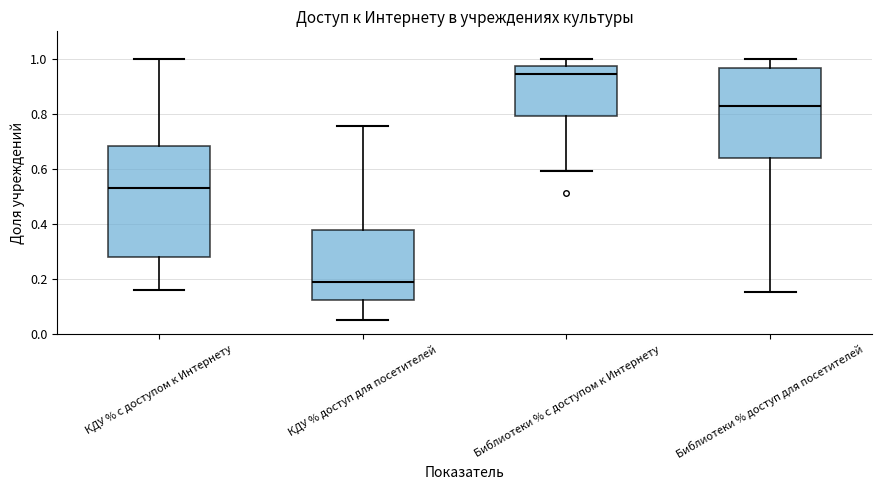

Reading left to right, read every box against the y-axis: the position of its median line, the range the box covers, and the ends of its whiskers. The values are not printed on the chart, so give them approximately, as read against the axis.

КДУ % с доступом к Интернету: median 0.54, box 0.28 to 0.68, whiskers 0.16 to 1.00
КДУ % доступ для посетителей: median 0.18, box 0.12 to 0.38, whiskers 0.06 to 0.76
Библиотеки % с доступом к Интернету: median 0.94, box 0.80 to 0.98, whiskers 0.60 to 1.00
Библиотеки % доступ для посетителей: median 0.82, box 0.64 to 0.96, whiskers 0.16 to 1.00